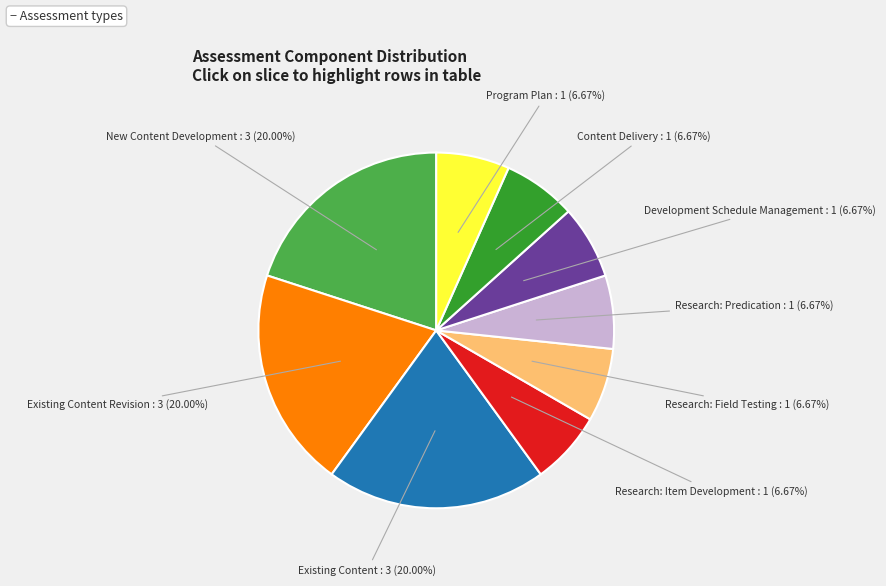

Is there a majority slice in this chart?

No